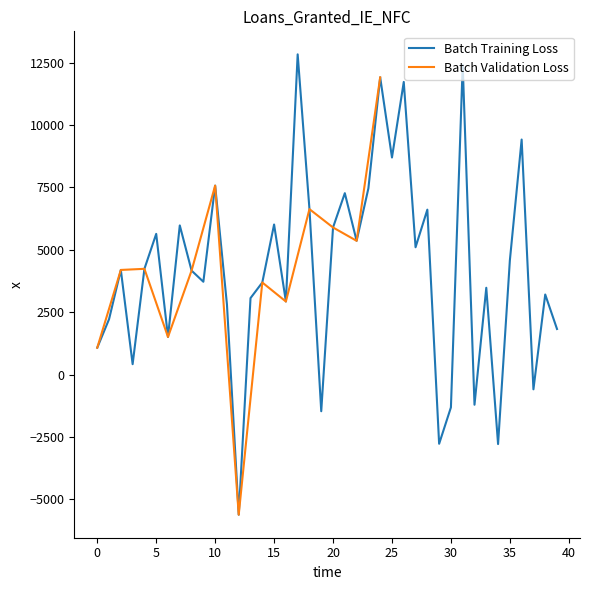

What is the average value?

4196